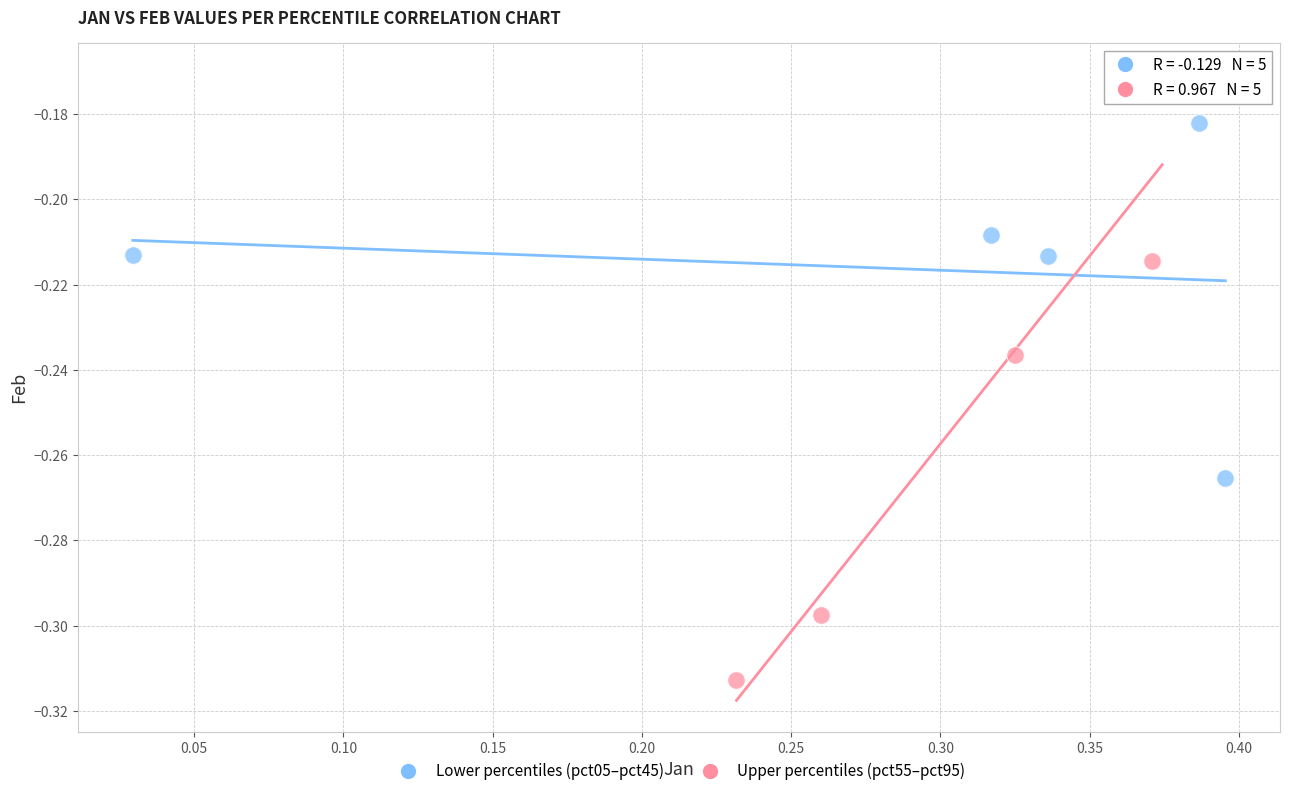

What are all the series names shown in the legend?

Lower percentiles (pct05–pct45), Upper percentiles (pct55–pct95)